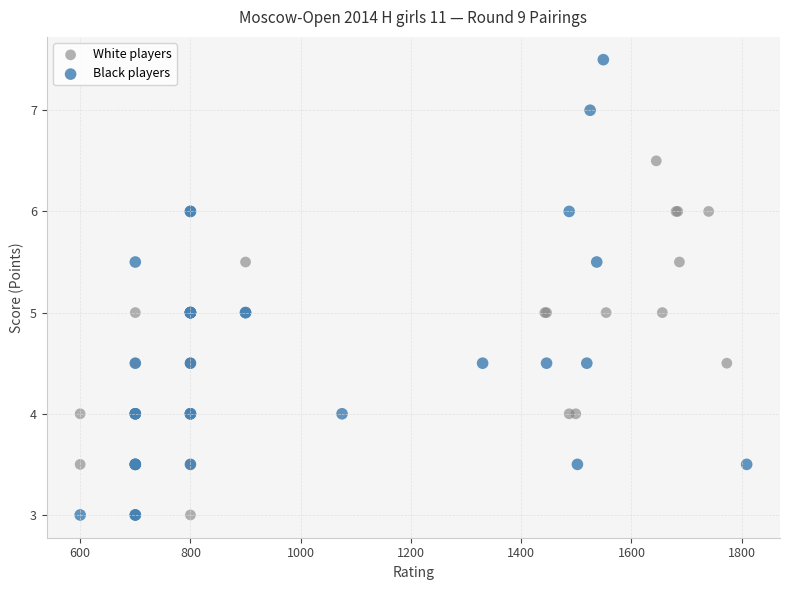

Which series has the largest Y range (max minus min)?

Black players